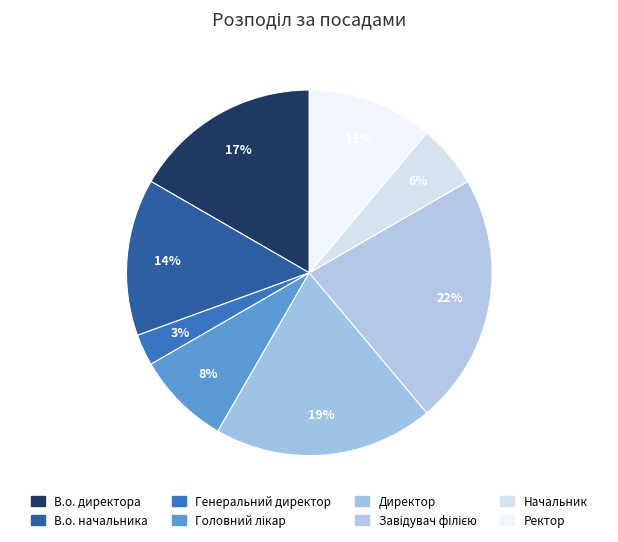

The Директор slice represents 34% of the pie. True or false?

False